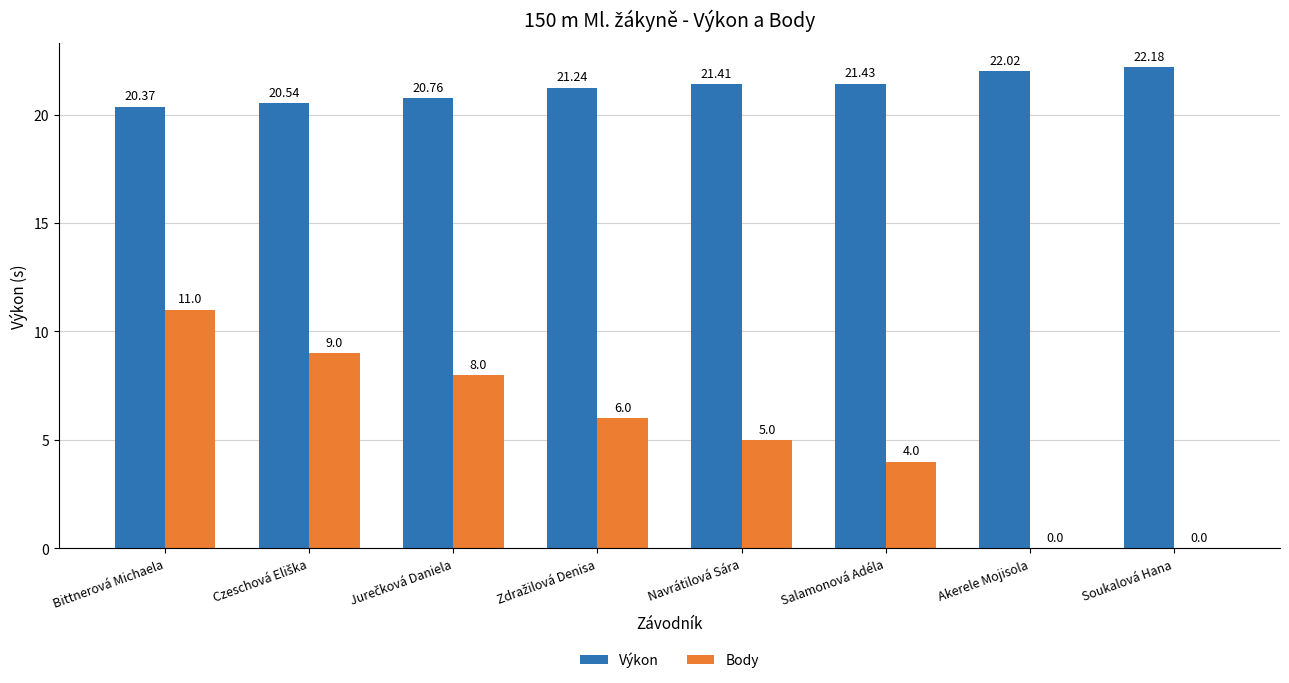

Does the chart contain stacked bars?

No